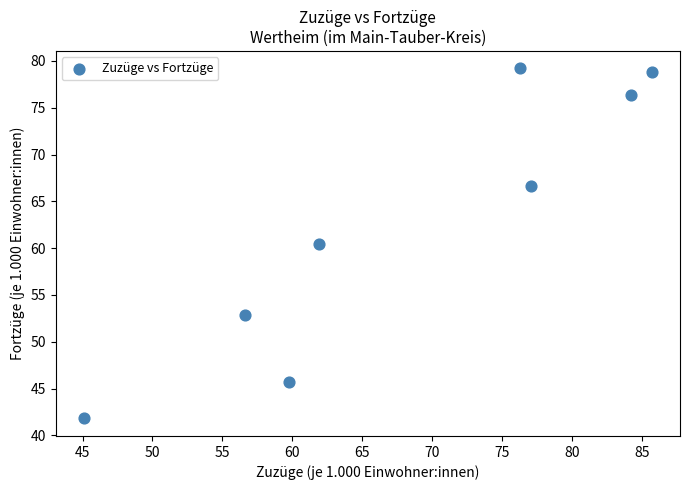

What is the average X value?

68.3